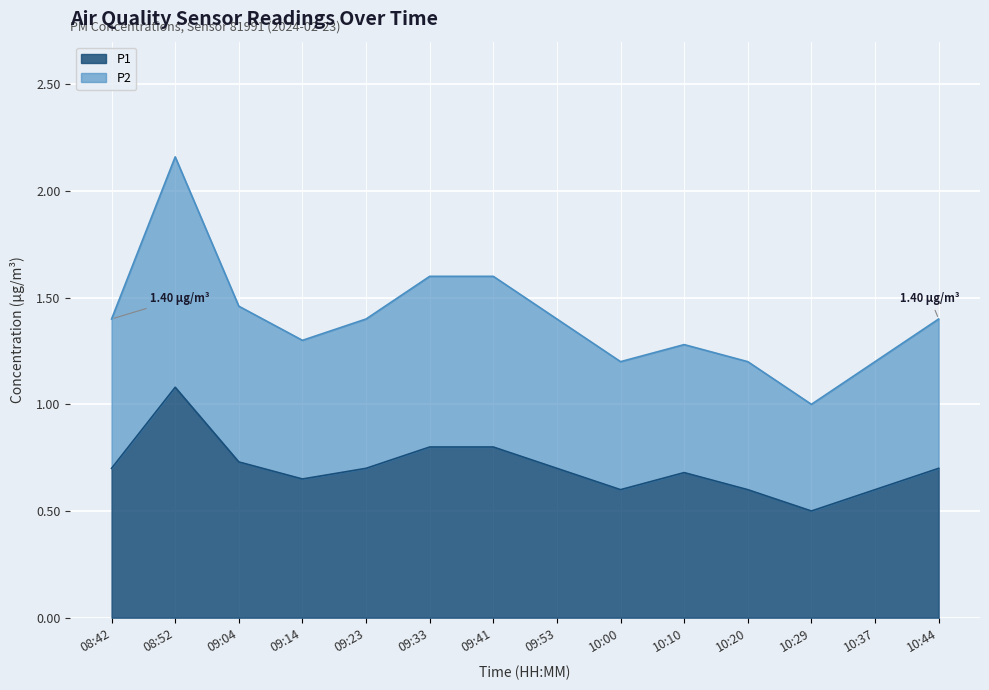

True or false: P1 has more than 2 interior local peaks.

False